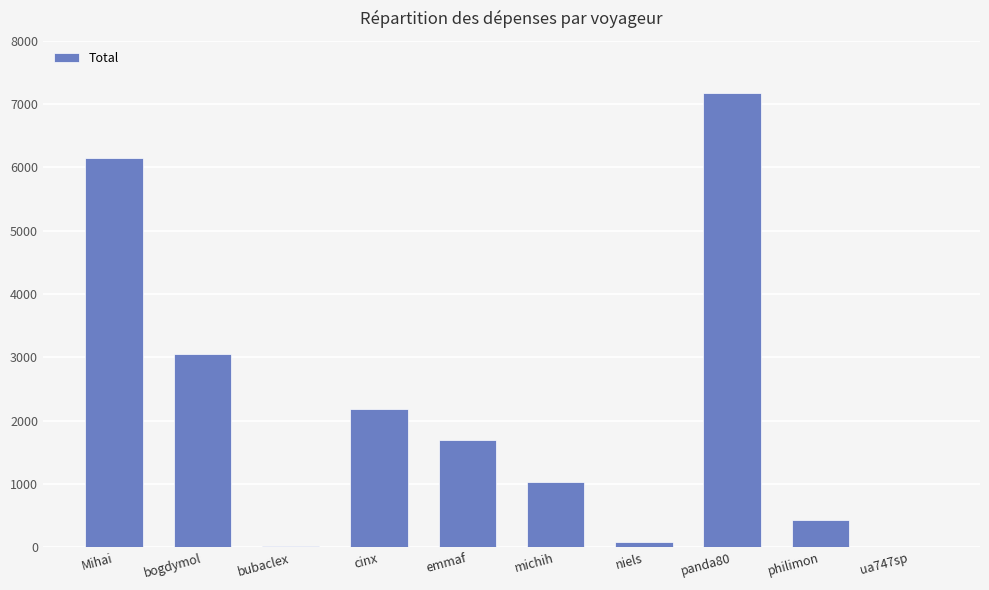

What value does the data have at philimon?

428.2